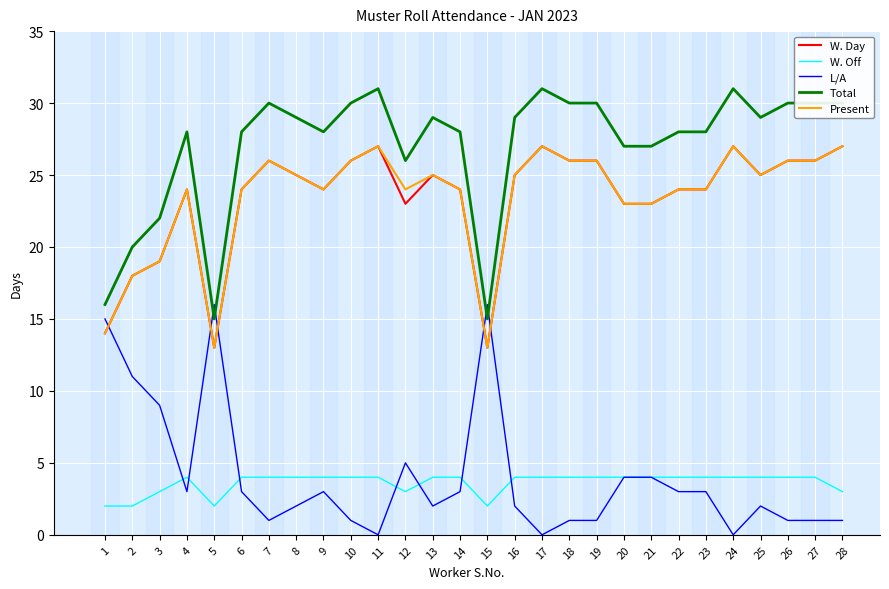

True or false: Total and L/A cross at least once.

True